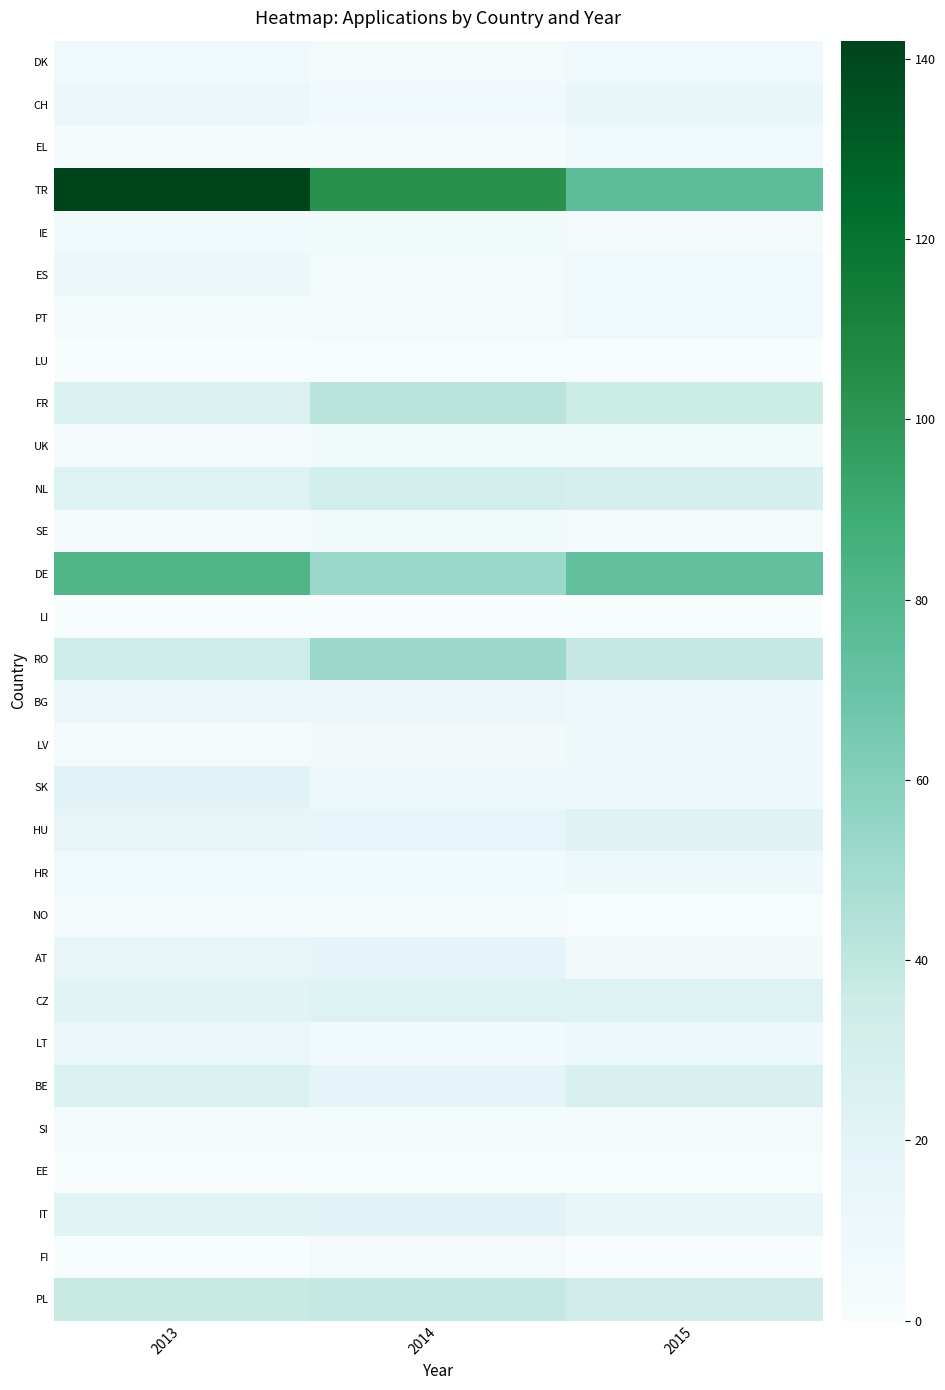

At how many categories does at least one series exceed 140?

1